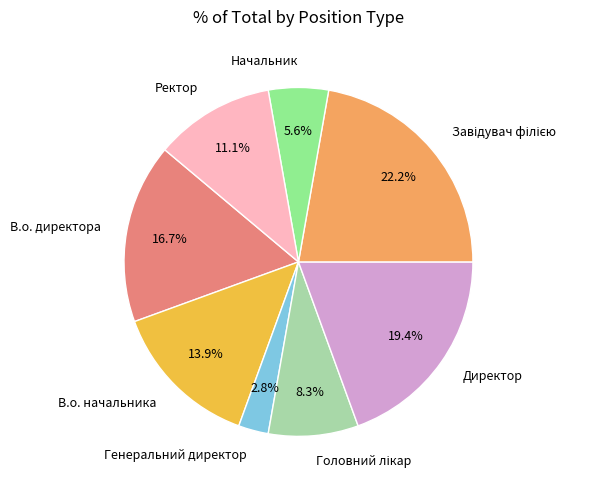

Count the number of slices in the pie.

8